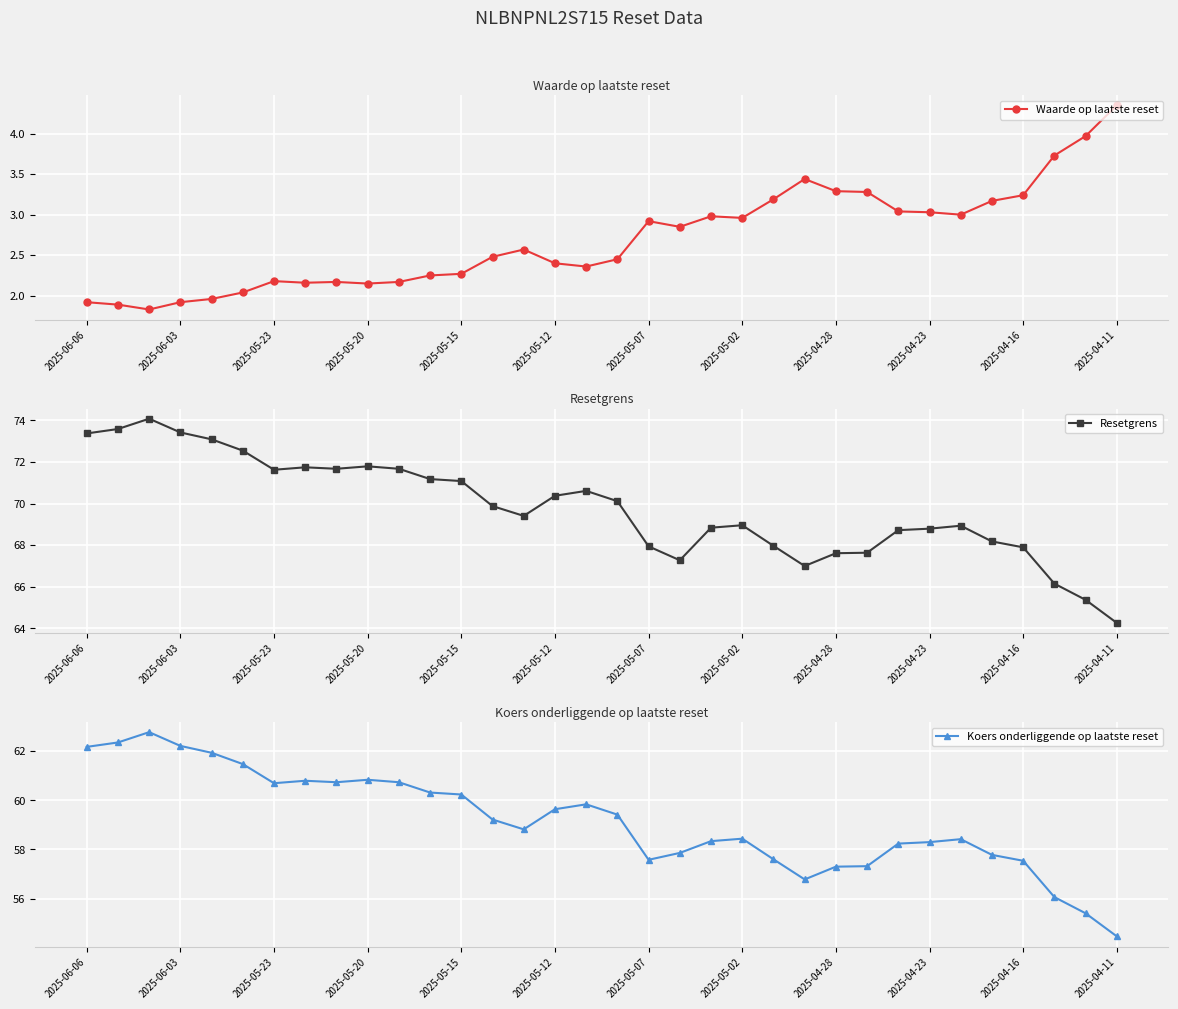

True or false: Resetgrens and Koers onderliggende op laatste reset cross at least once.

False